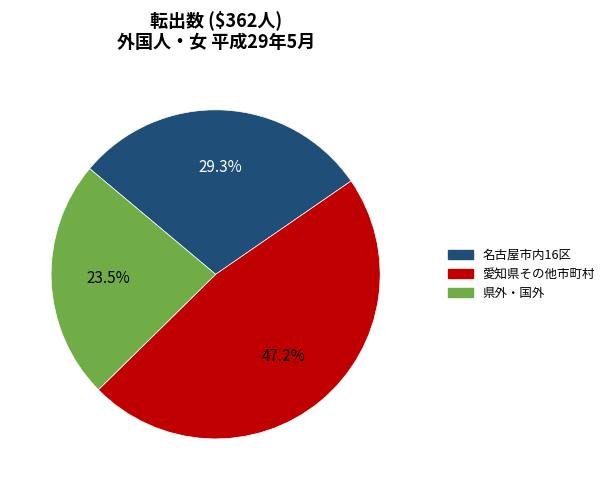

Is there a majority slice in this chart?

No